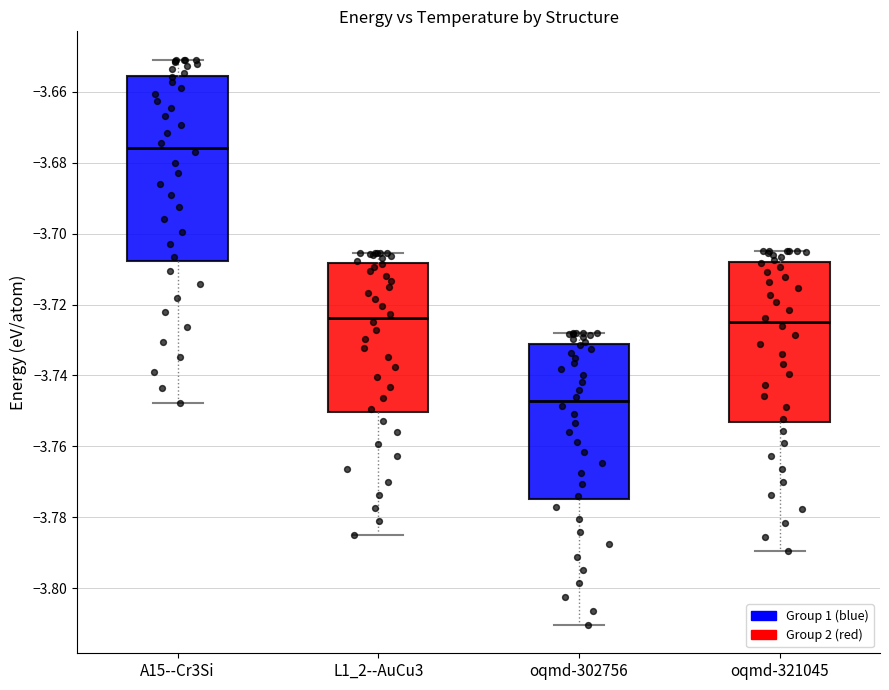

Reading left to right, transcribe this box plot: for each box, give where its median line is, the range the box spans, and where its two whiskers end, as read against the y-axis. The values are not printed on the chart, so give them approximately, as read against the axis.

A15--Cr3Si: median -3.676, box -3.708 to -3.656, whiskers -3.748 to -3.650
L1_2--AuCu3: median -3.724, box -3.750 to -3.708, whiskers -3.786 to -3.706
oqmd-302756: median -3.748, box -3.774 to -3.732, whiskers -3.810 to -3.728
oqmd-321045: median -3.724, box -3.754 to -3.708, whiskers -3.790 to -3.704